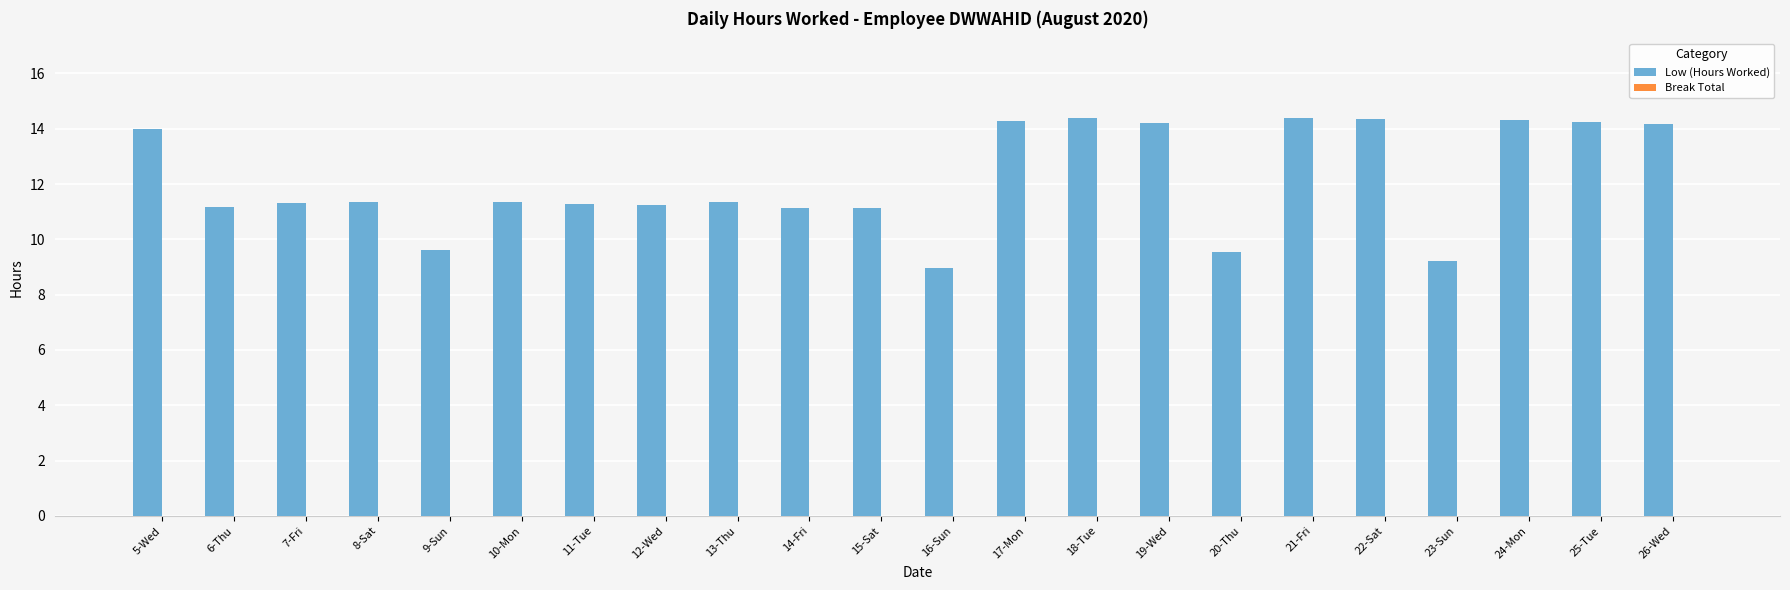

Approximately how many times larger is the value at 13-Thu compared to 9-Sun?

1.2